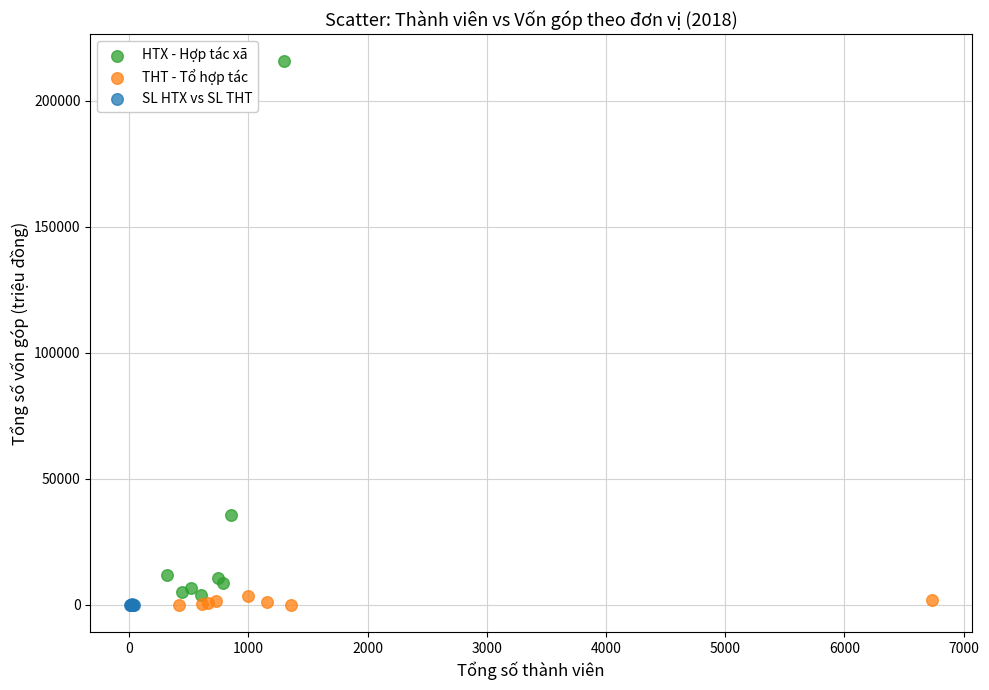

Which series contains the highest Y value?

HTX - Hợp tác xã